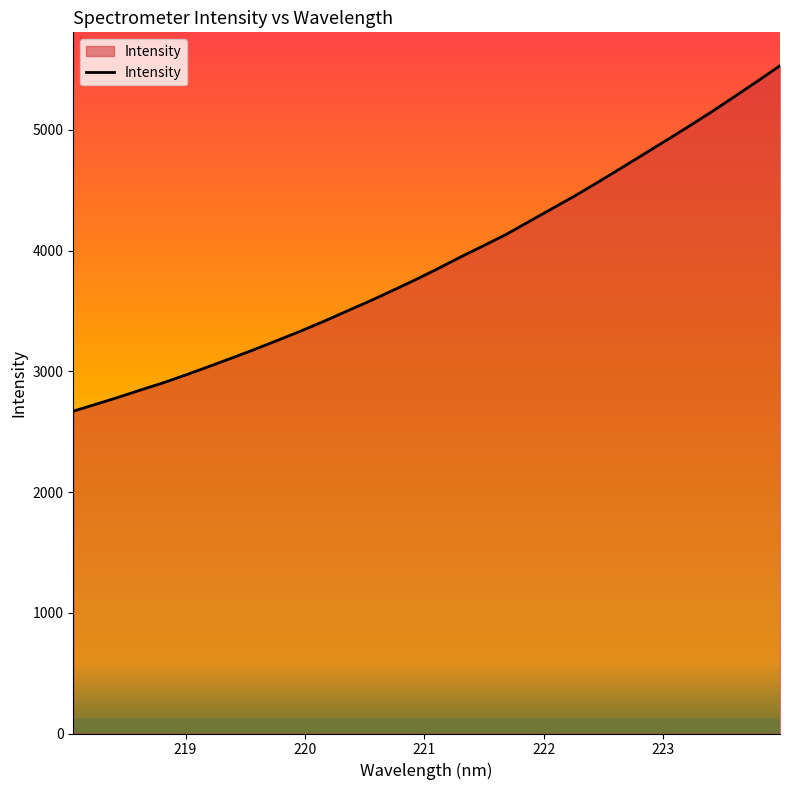

What is the minimum value shown in the chart?

2670.2